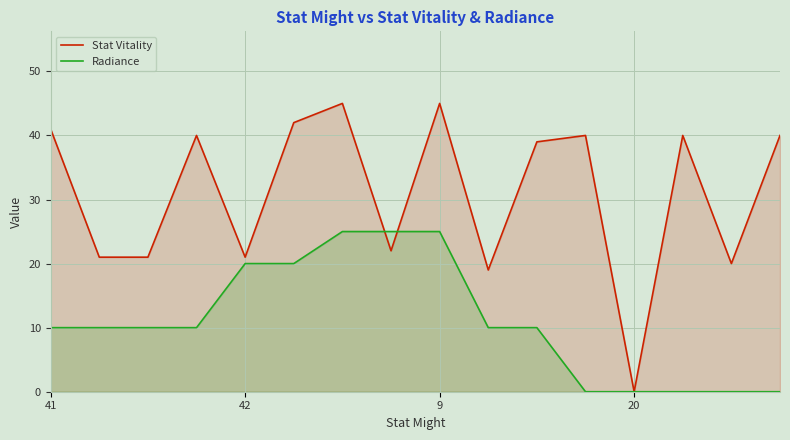

What are all the series names shown in the legend?

Stat Vitality, Radiance